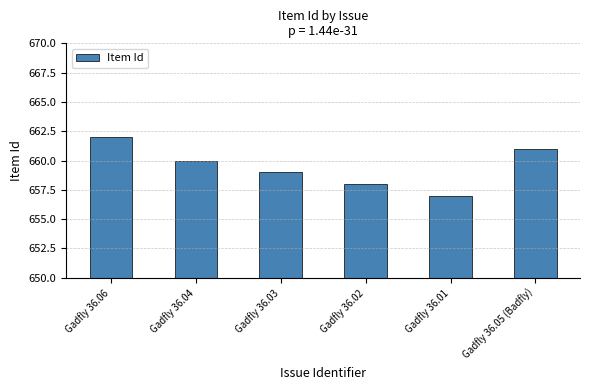

Approximately how many times larger is the value at Gadfly 36.03 compared to Gadfly 36.01?

1.0